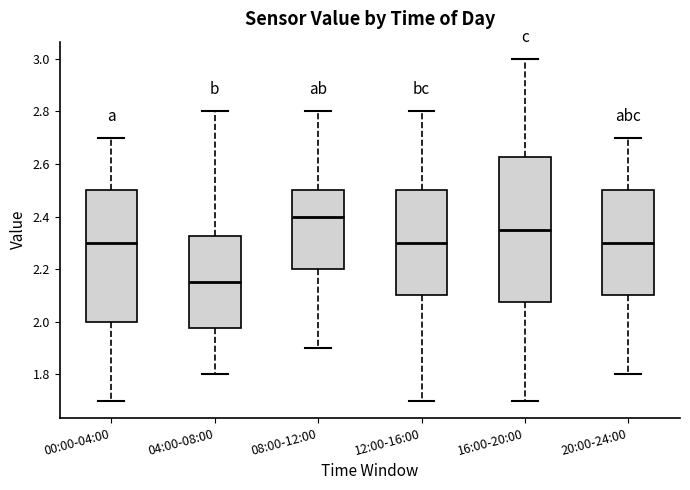

Which box is the tallest, from its lower edge to its upper edge?

16:00-20:00